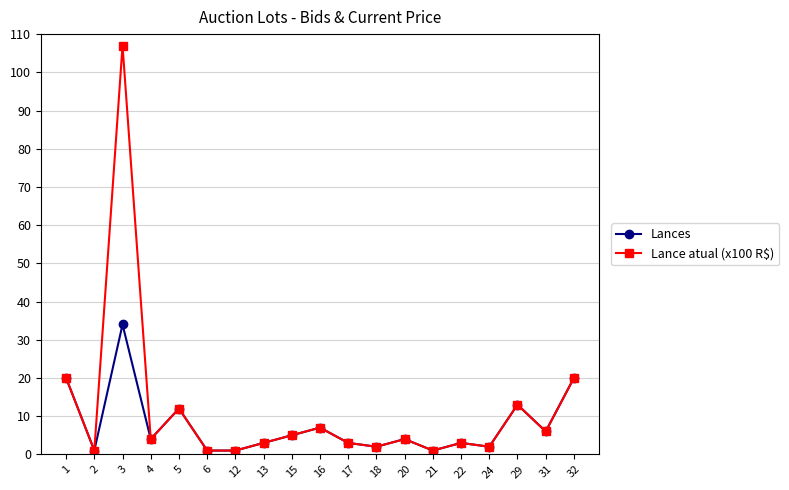

True or false: Lances has more than 0 interior local peaks.

True